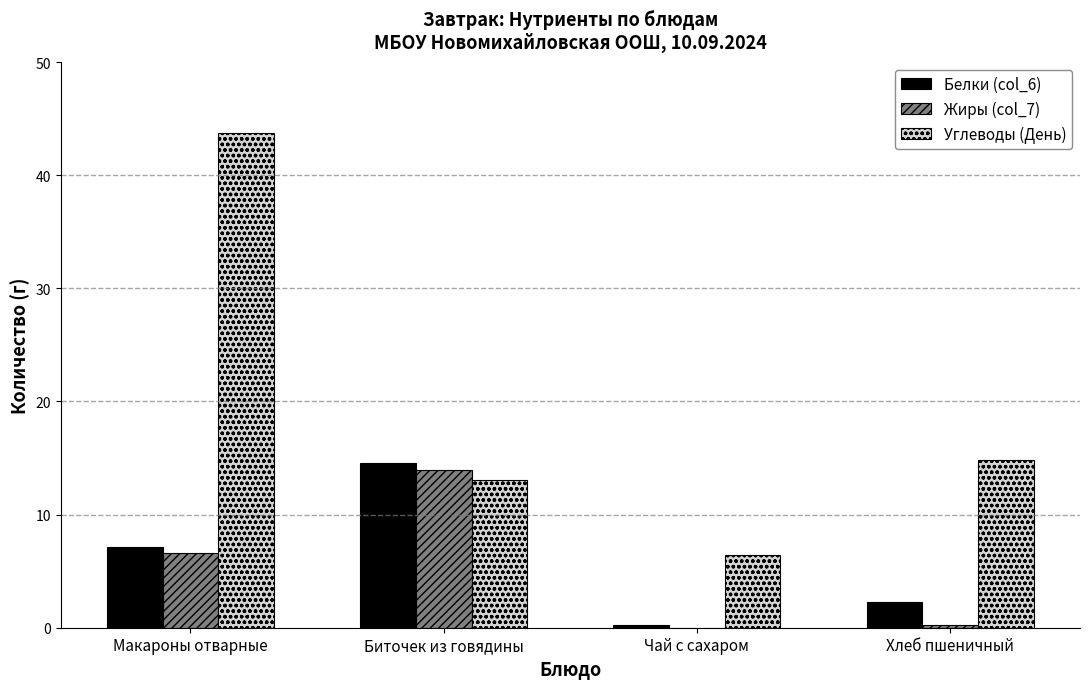

Are the bars horizontal?

No